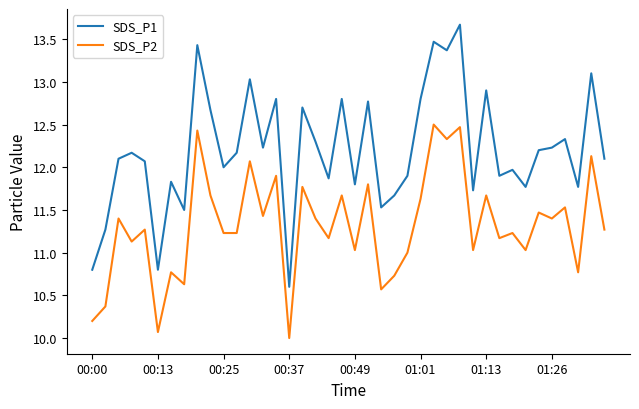

List the series in order of their peak value, highest first.

SDS_P1, SDS_P2